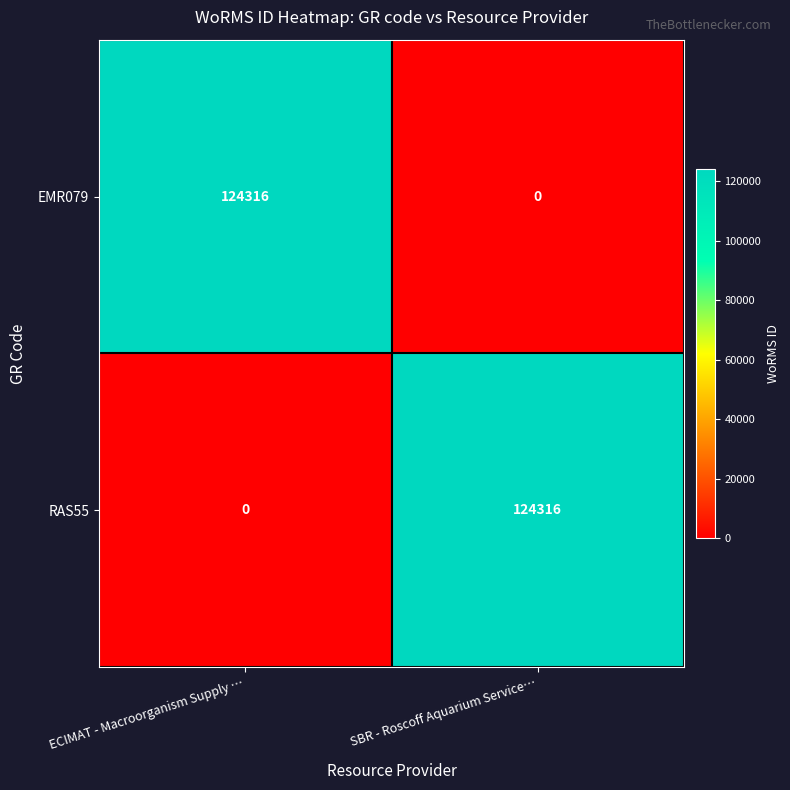

Rank the categories by RAS55 value from highest to lowest.

SBR - Roscoff Aquarium Service…, ECIMAT - Macroorganism Supply …